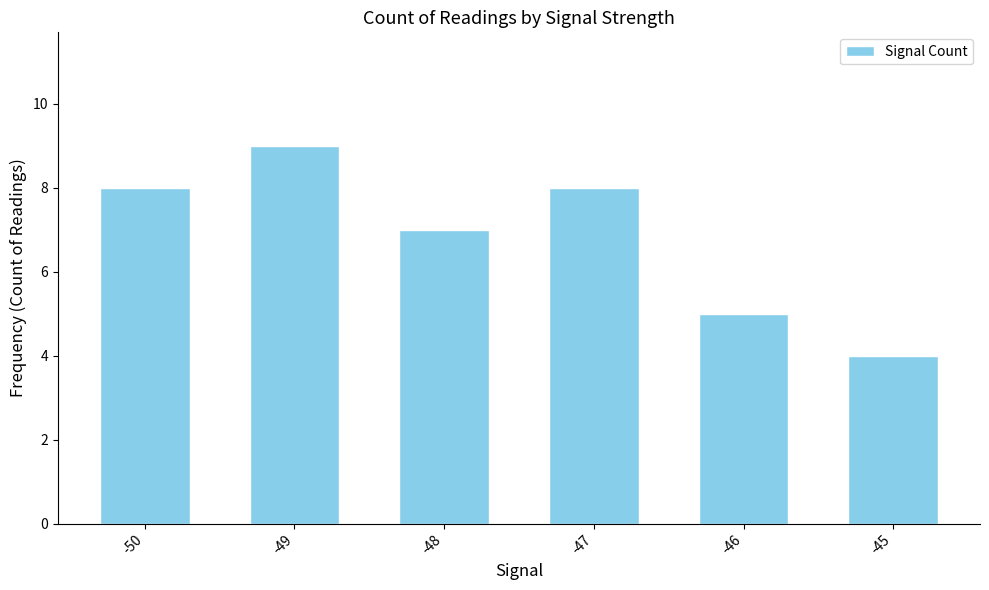

What value does the data have at -47?

8